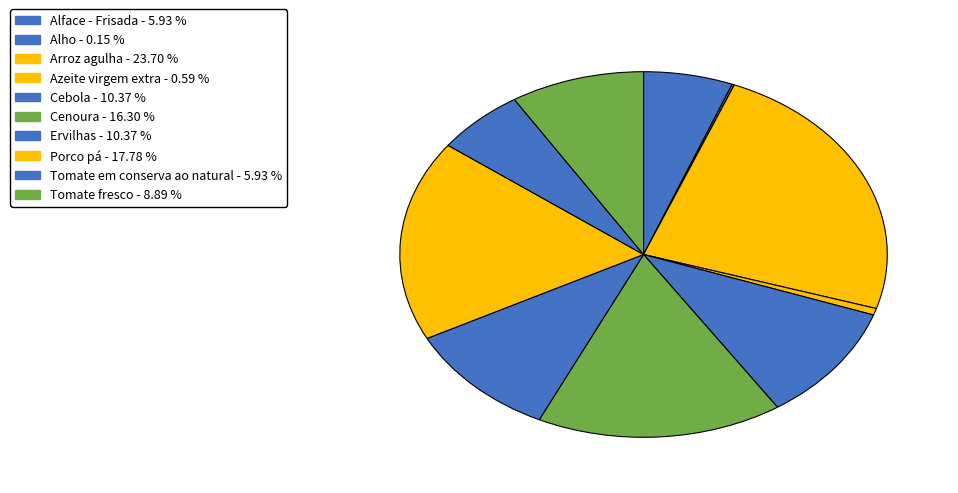

To the nearest percent, what is the difference between the largest and smallest slice percentages?

24%